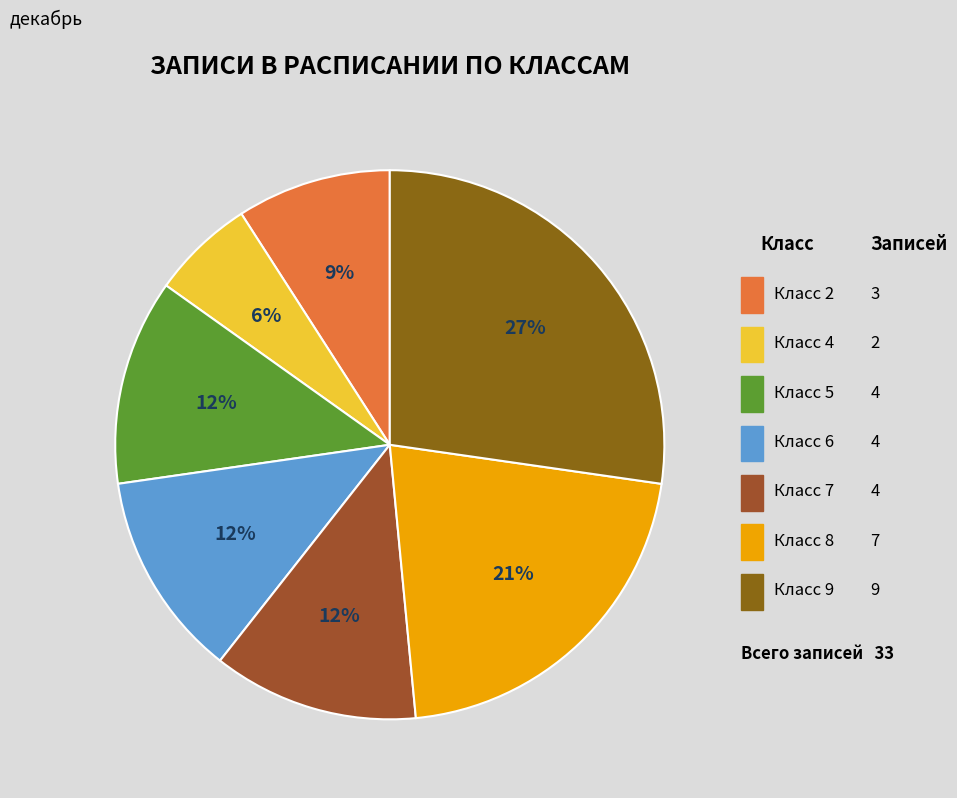

How many segments does this pie chart have?

7